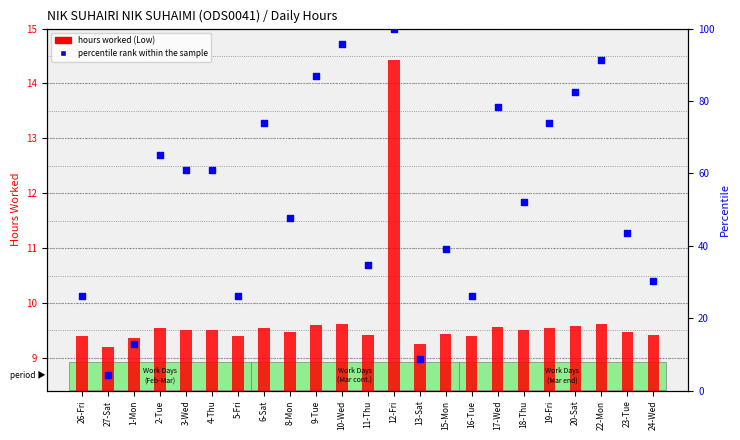

Is the value of hours worked at 8-Mon greater than the value of percentile rank within the sample at 15-Mon?

No